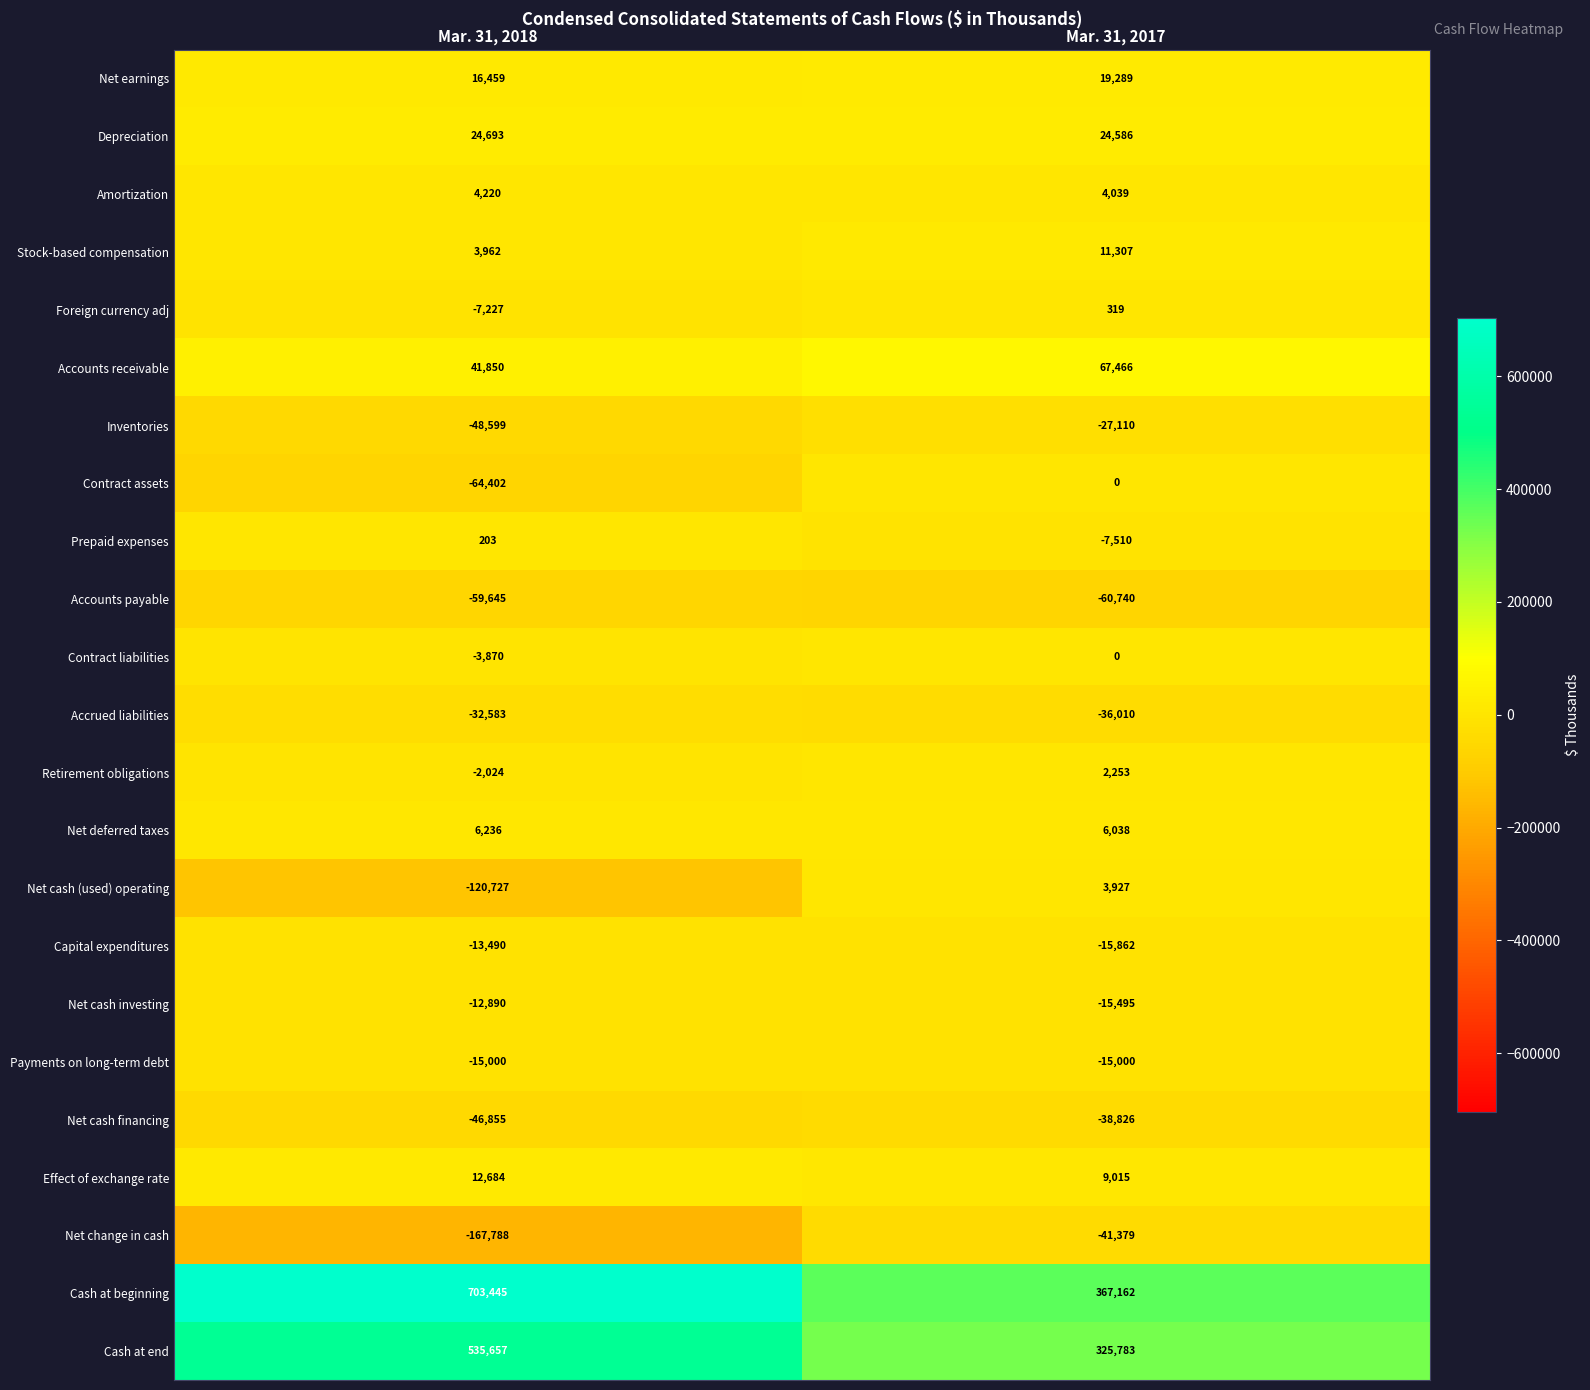

List the labels in order of Net cash financing value, smallest first.

Mar. 31, 2018, Mar. 31, 2017